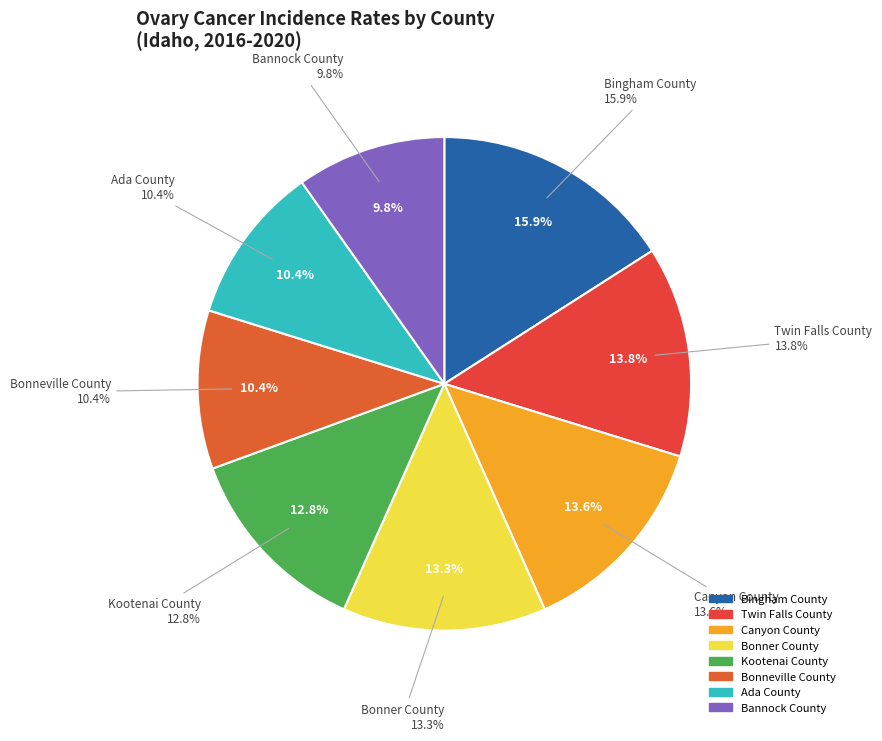

The Bonneville County slice represents 10% of the pie. True or false?

True